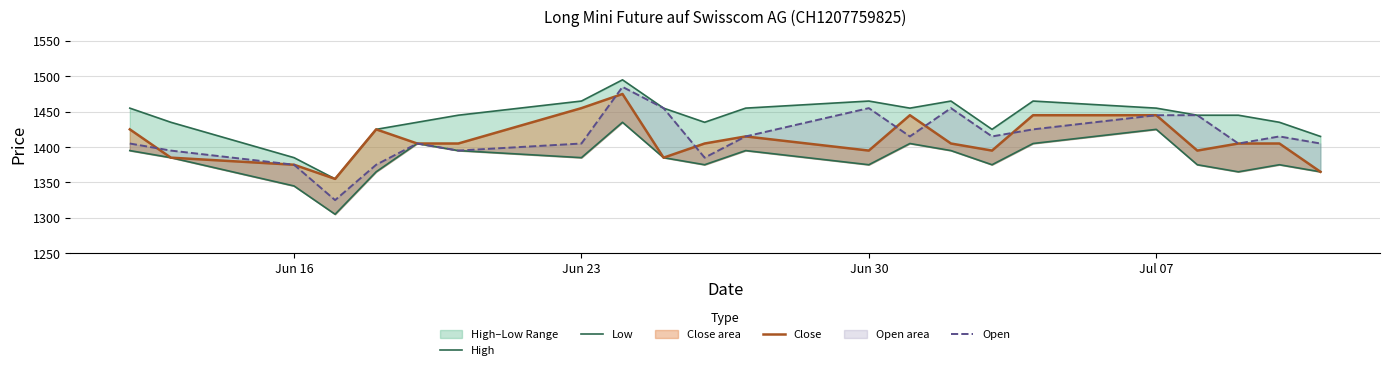

At how many categories does at least one series exceed 1471?

1